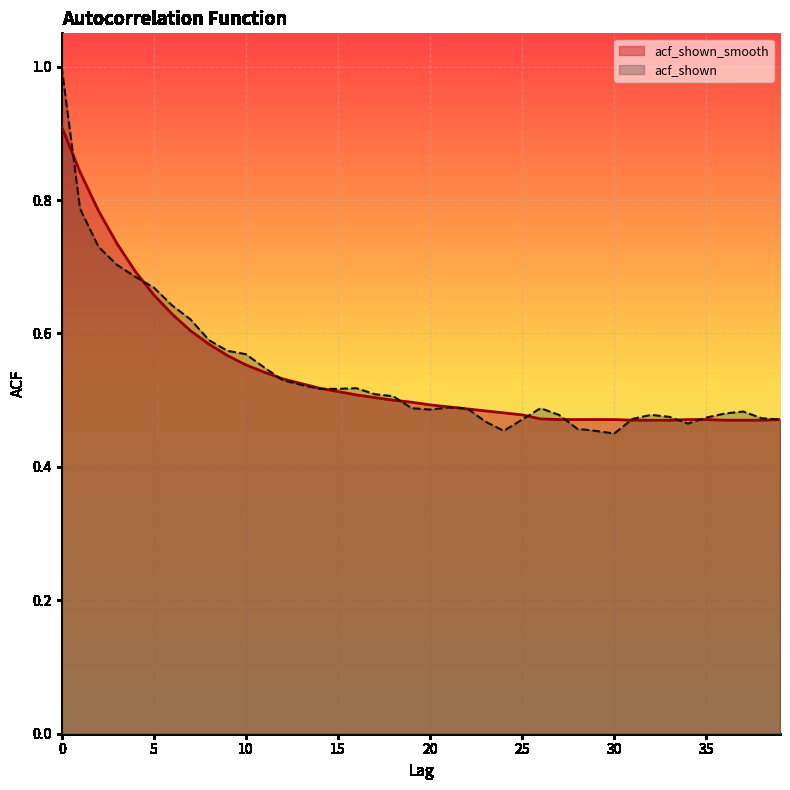

What are all the series names shown in the legend?

acf_shown_smooth, acf_shown